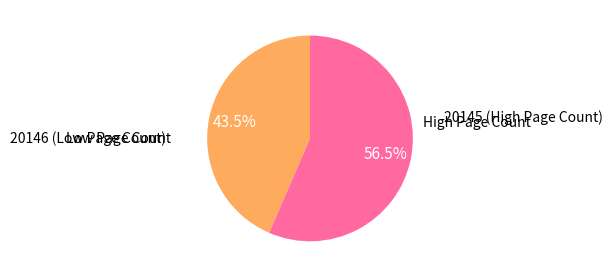

To the nearest percent, what is the difference between the largest and smallest slice percentages?

13%